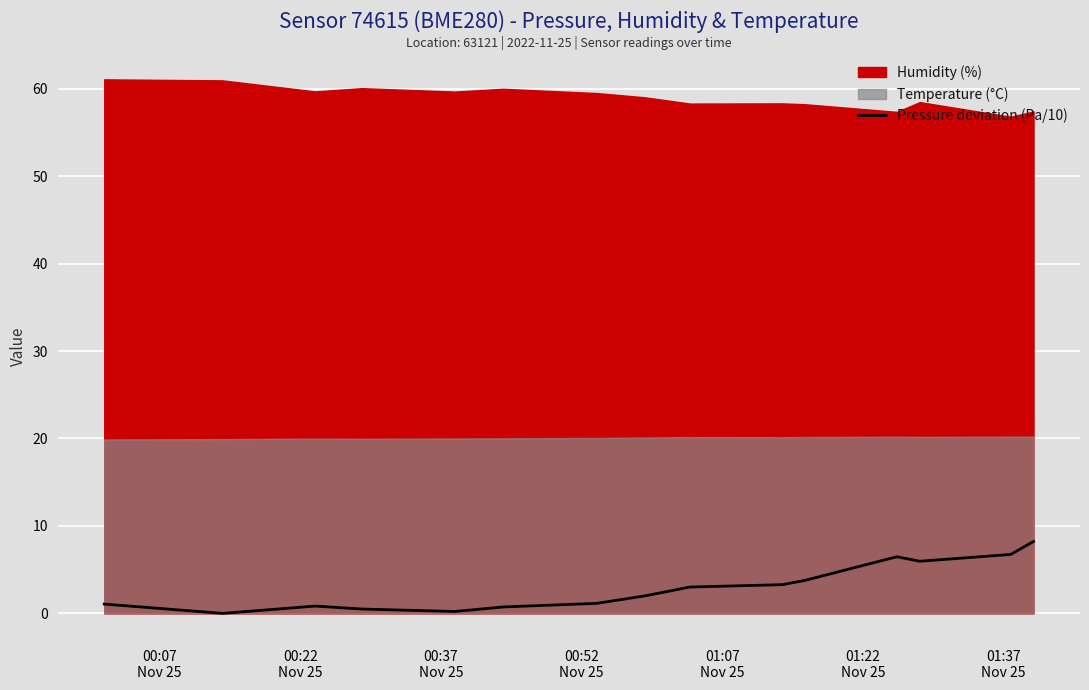

What is the highest value of the Pressure deviation (Pa/10) series?

8.2